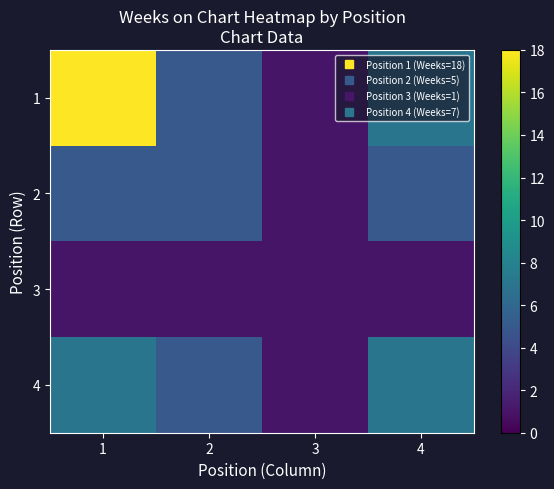

Reading left to right, what are all the values shown in this chart?

1: 1=18	2=5	3=1	4=7
2: 1=5	2=5	3=1	4=5
3: 1=1	2=1	3=1	4=1
4: 1=7	2=5	3=1	4=7